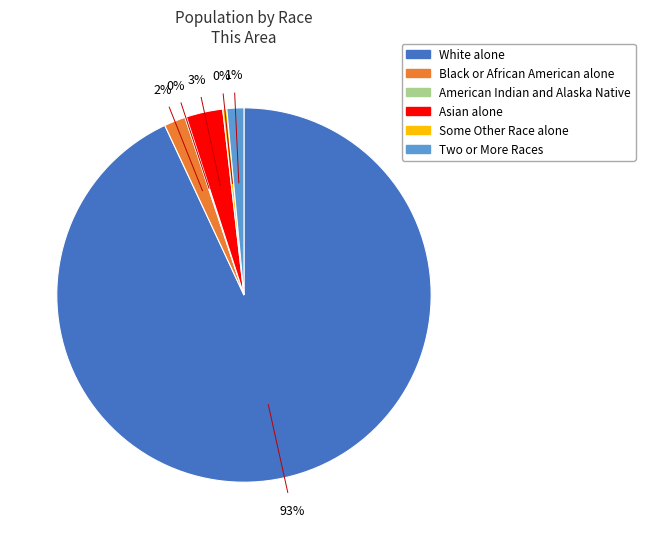

Is there any slice that represents more than half of the pie?

Yes